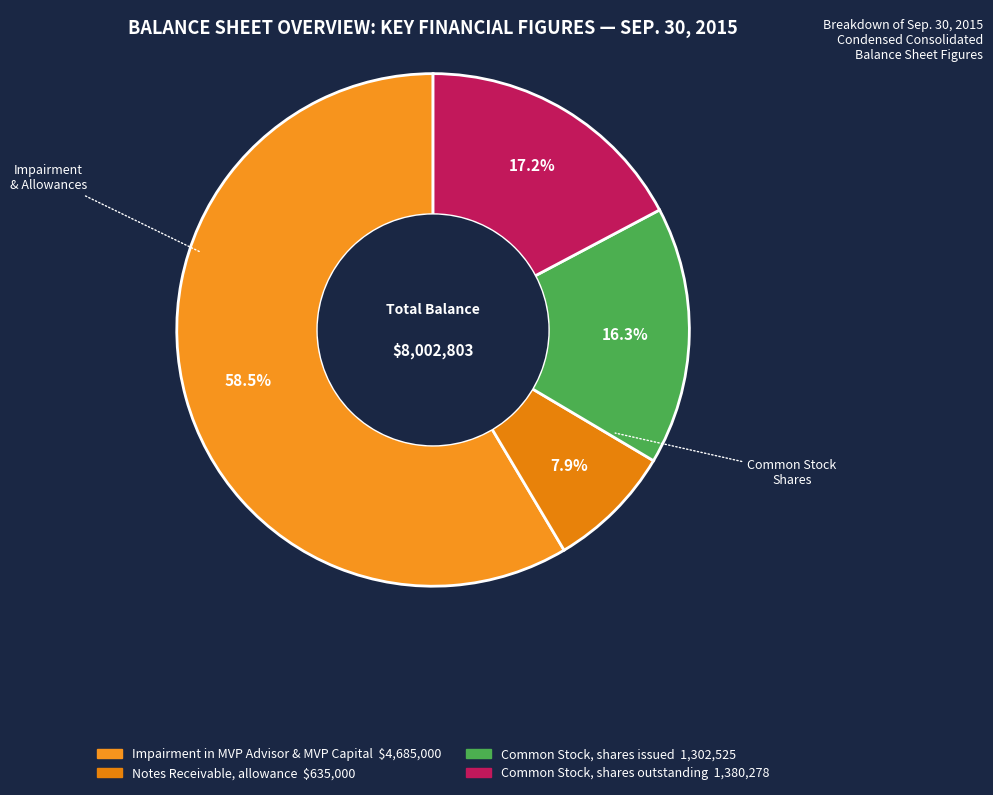

To the nearest percent, what is the average slice percentage?

25%